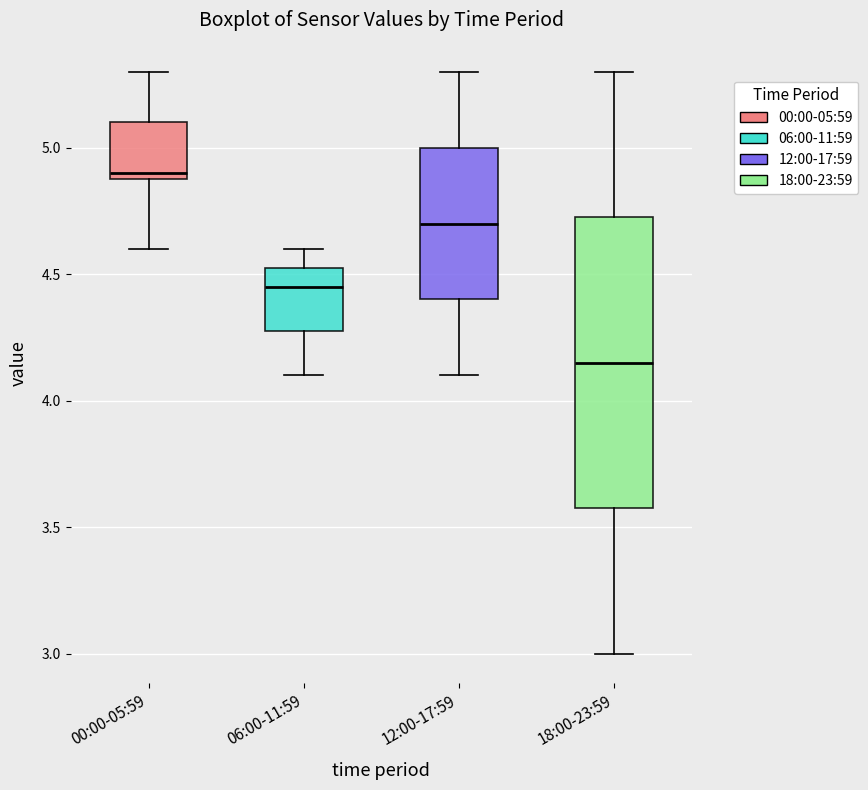

Reading left to right, transcribe this box plot: for each box, give where its median line is, the range the box spans, and where its two whiskers end, as read against the y-axis. The values are not printed on the chart, so give them approximately, as read against the axis.

00:00-05:59: median 4.90 (just above the box's lower edge), box 4.90 to 5.10, whiskers 4.60 to 5.30
06:00-11:59: median 4.45, box 4.30 to 4.55, whiskers 4.10 to 4.60
12:00-17:59: median 4.70, box 4.40 to 5.00, whiskers 4.10 to 5.30
18:00-23:59: median 4.15, box 3.60 to 4.75, whiskers 3.00 to 5.30